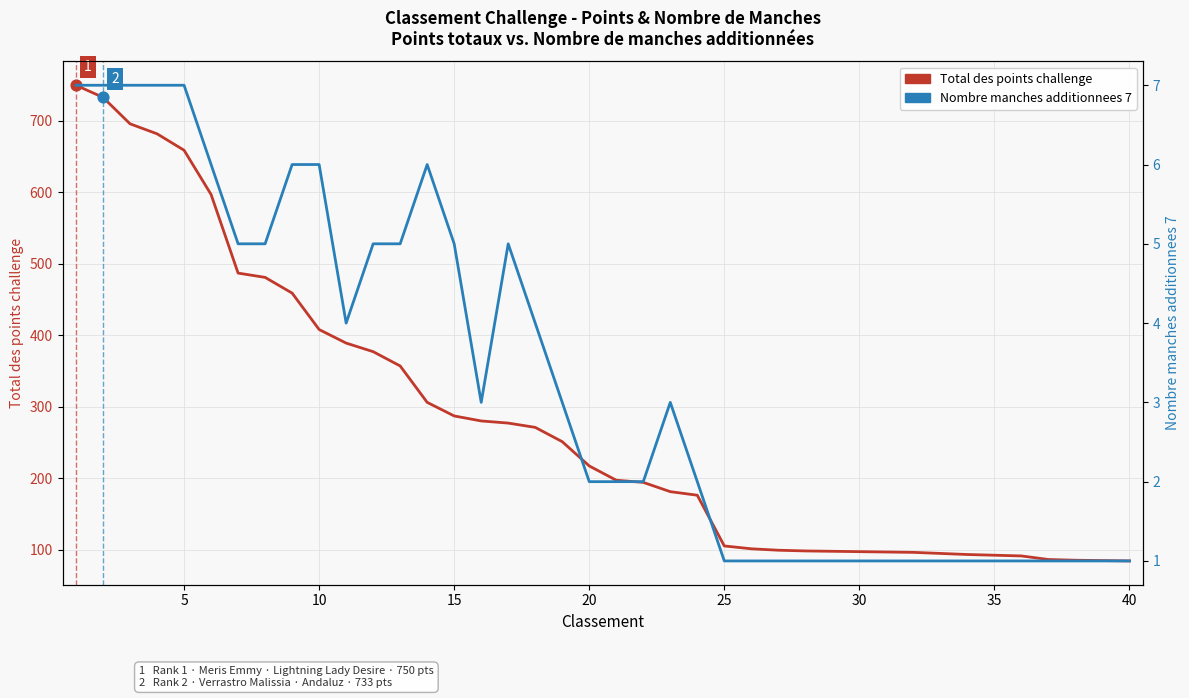

Is the value of Total des points challenge at 29 greater than the value of Nombre manches additionnees 7 at 26?

Yes